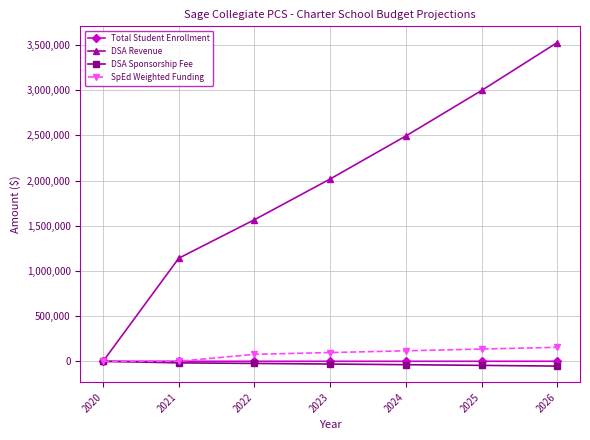

How many data points in DSA Revenue are above 2017440?

4